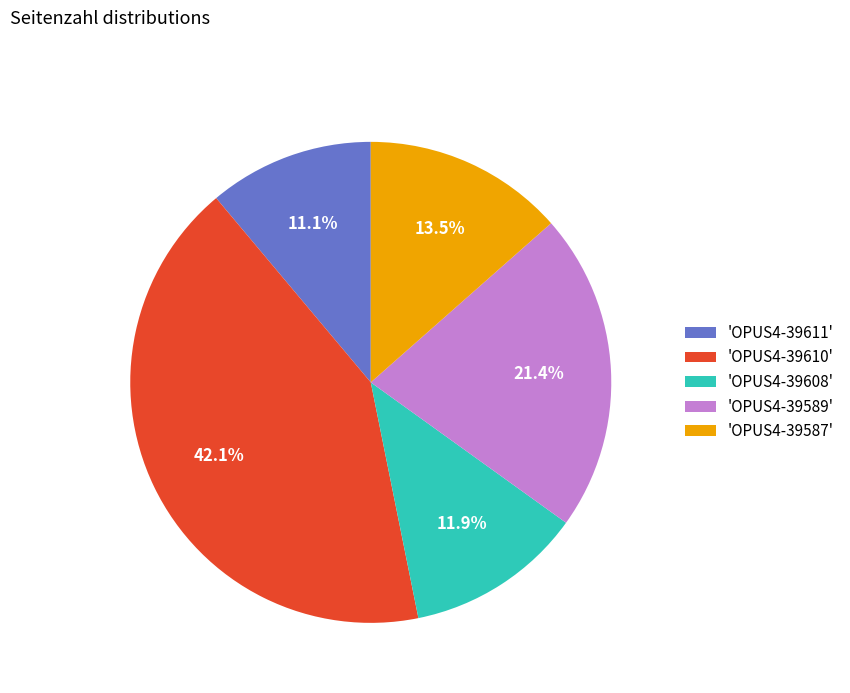

Rank the categories by value from highest to lowest.

'OPUS4-39610', 'OPUS4-39589', 'OPUS4-39587', 'OPUS4-39608', 'OPUS4-39611'